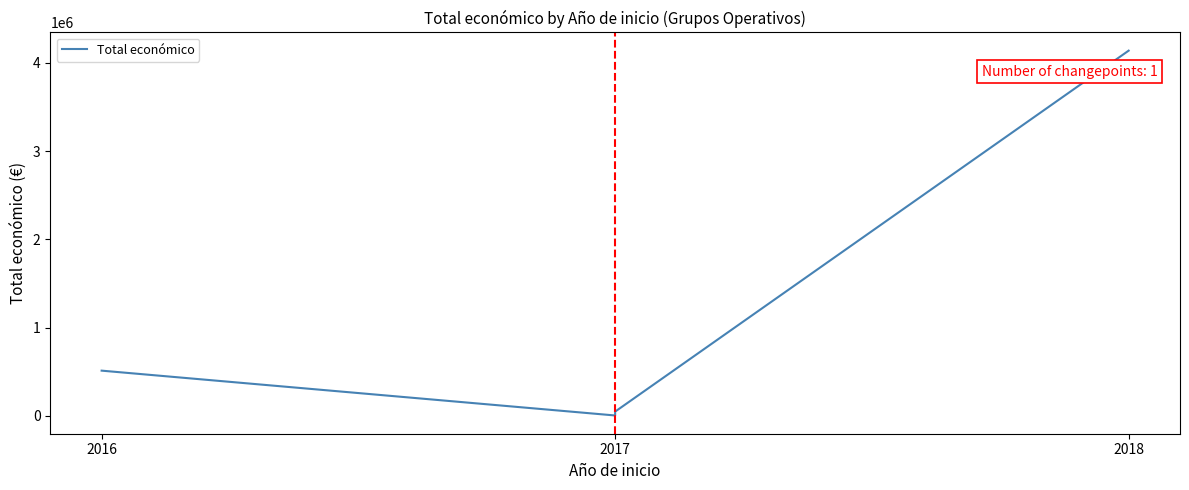

Read the value at 2016.

513092